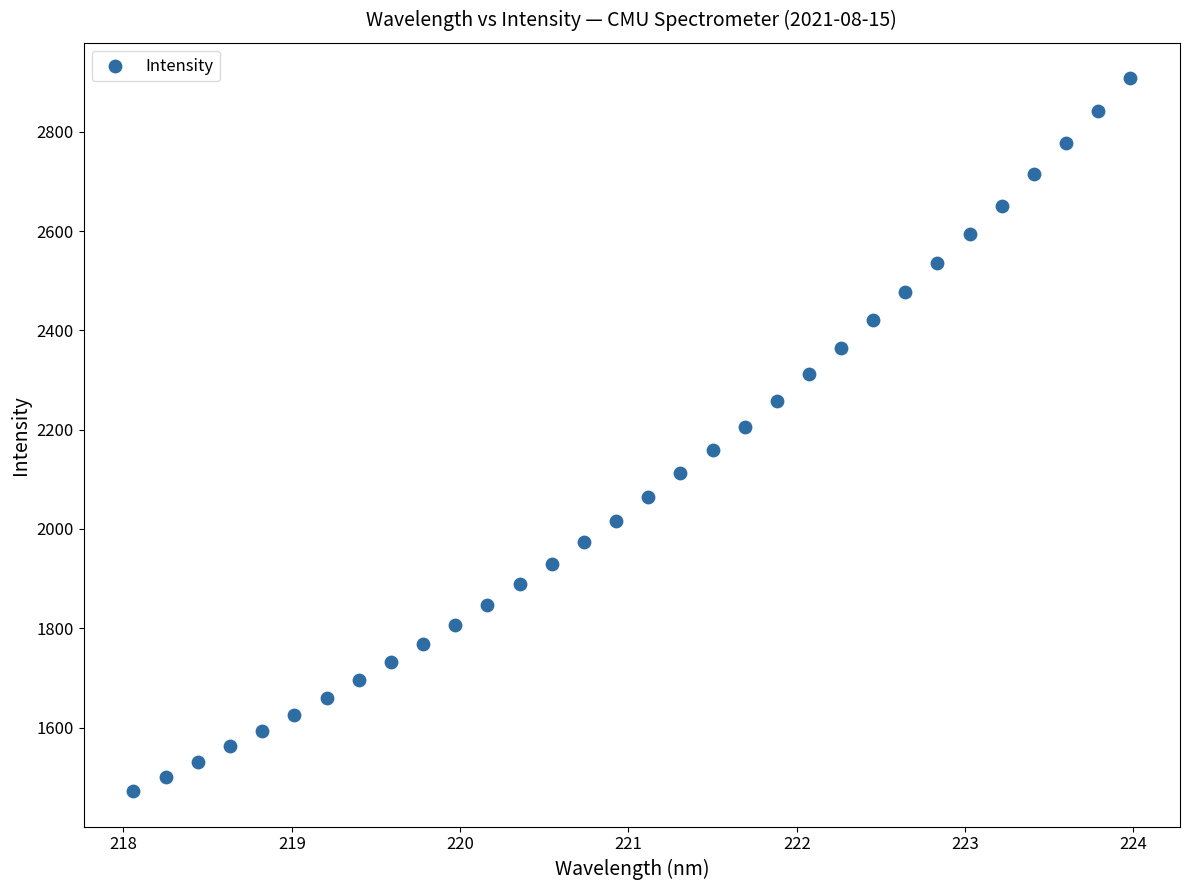

What is the range of X values (max minus min)?

5.9